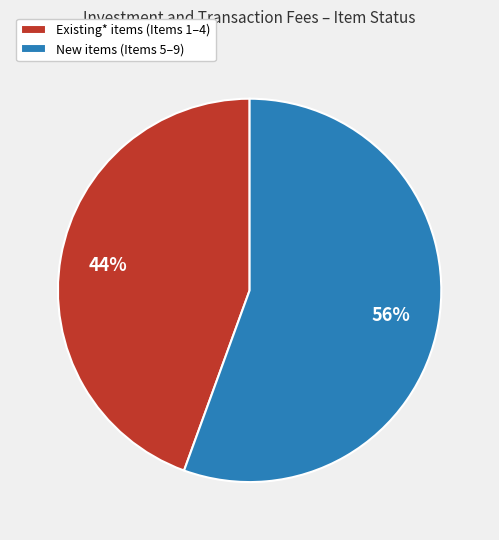

Which category has the smallest portion of the pie?

Existing* items (Items 1–4)